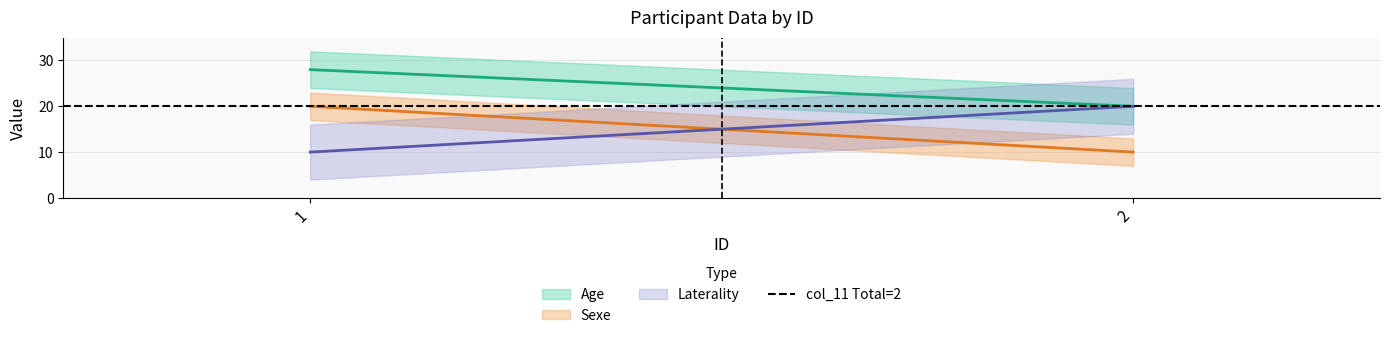

What is the total value across all series at 1?

60